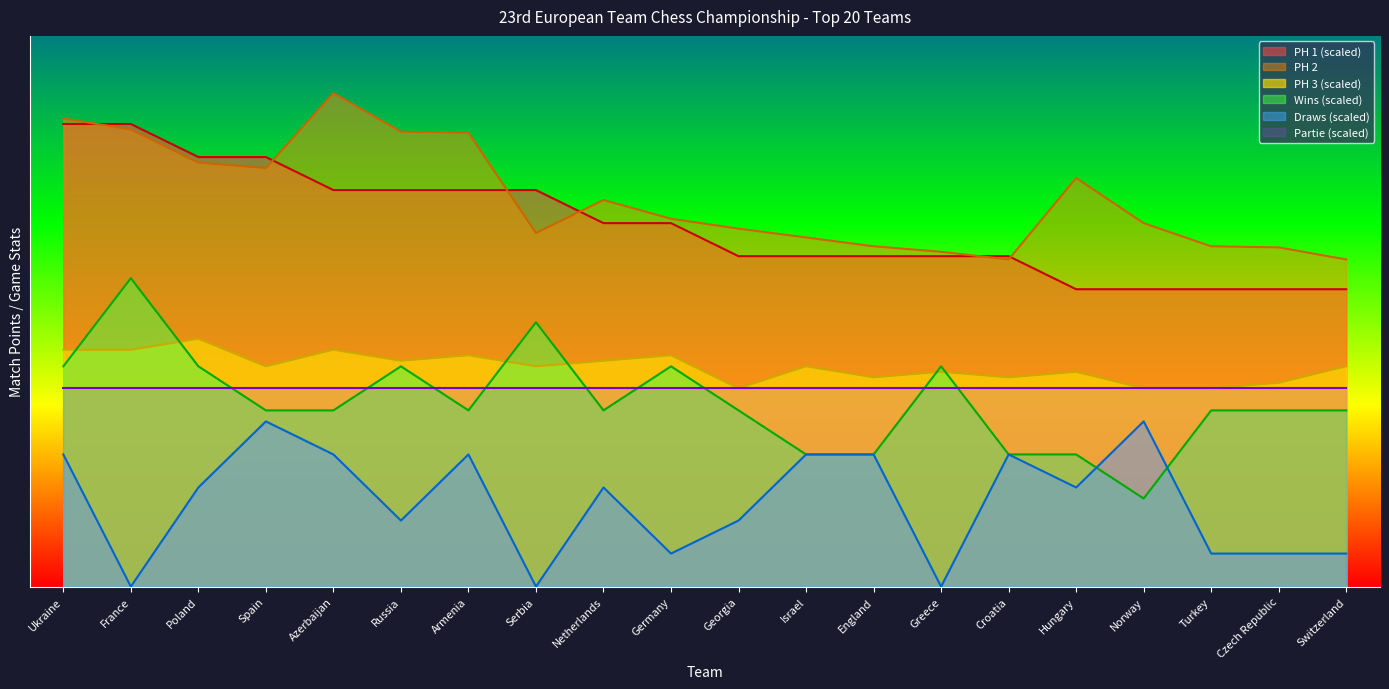

What are all the series names shown in the legend?

PH 1 (scaled), PH 2, PH 3 (scaled), Wins (scaled), Draws (scaled), Partie (scaled)